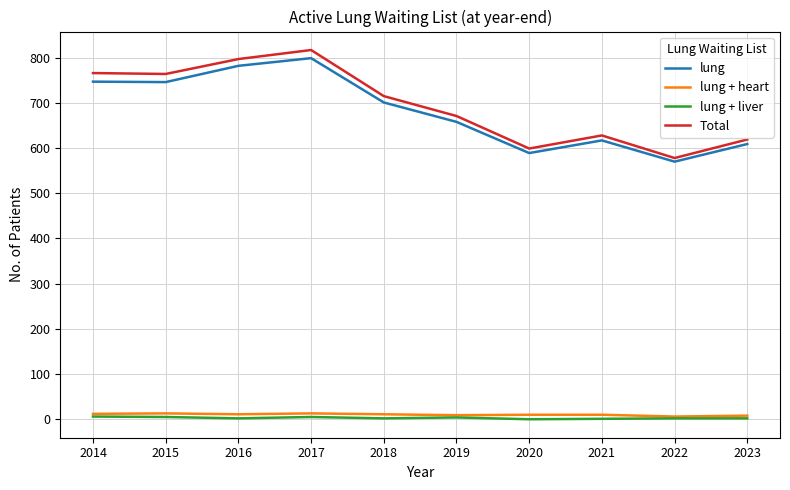

How many lines are shown in the chart?

4